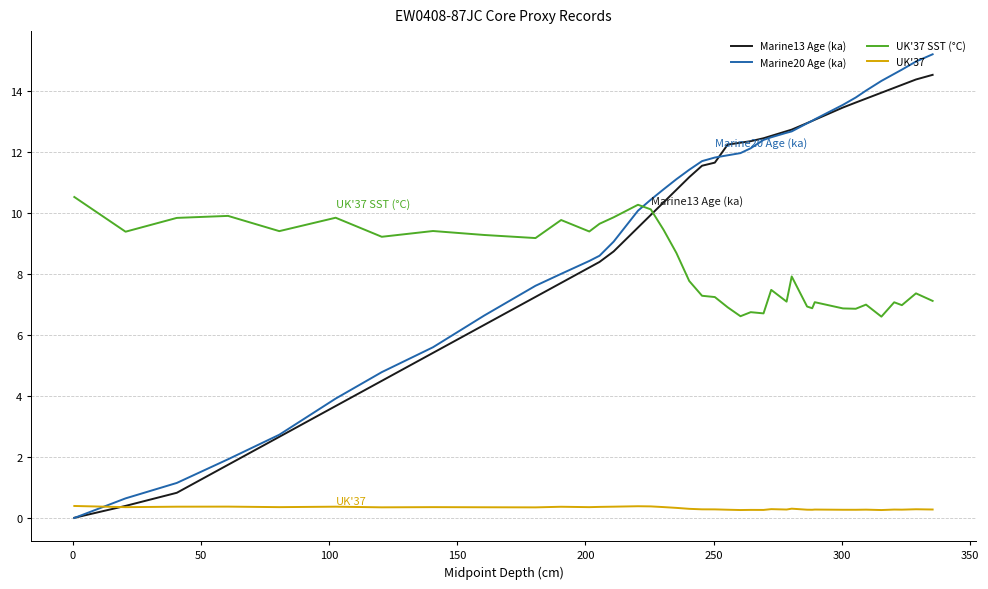

List the series in order of their peak value, highest first.

Marine20 Age (ka), Marine13 Age (ka), UK'37 SST (°C), UK'37